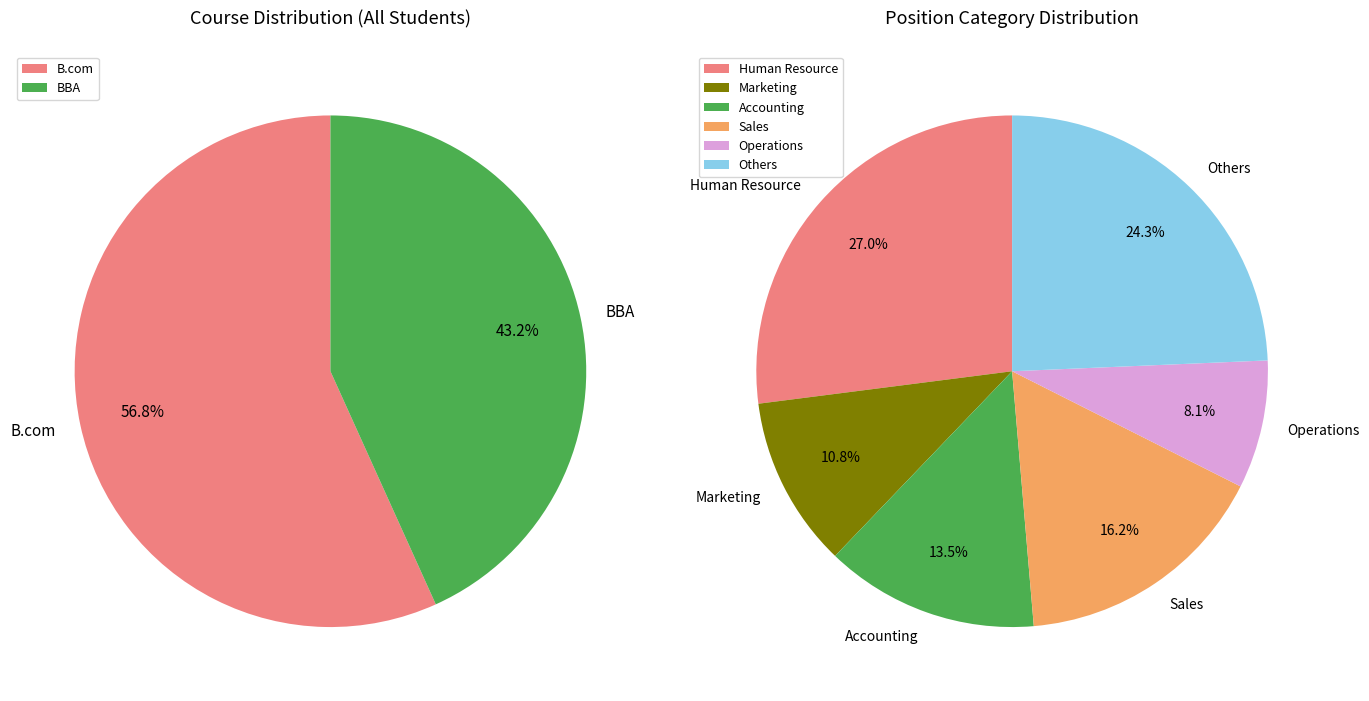

True or false: B.com accounts for 57% of the total.

True